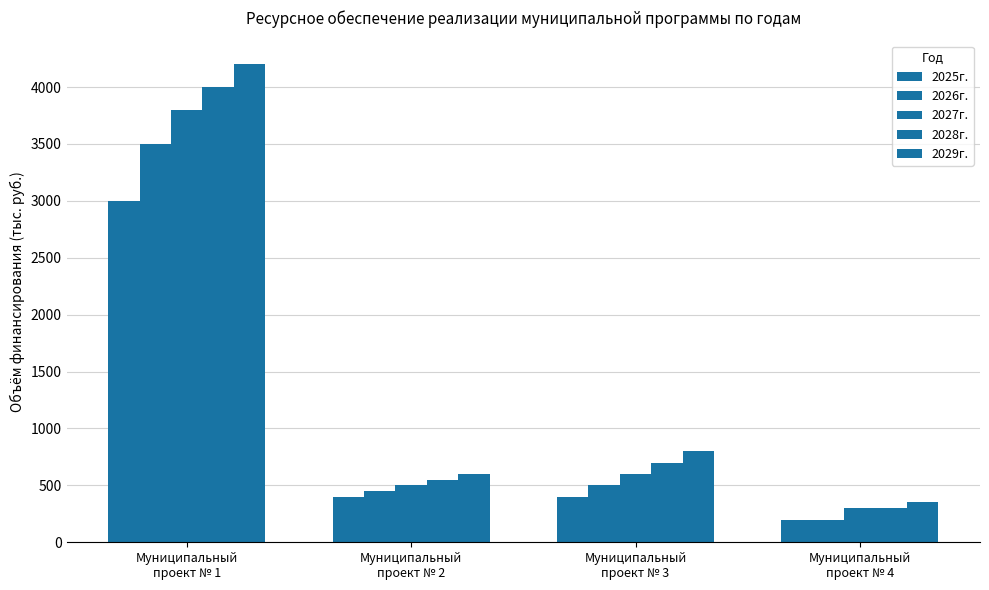

Reading left to right, what are all the values shown in this chart?

2025г.: 3000	400	400	200
2026г.: 3500	450	500	200
2027г.: 3800	500	600	300
2028г.: 4000	550	700	300
2029г.: 4200	600	800	350